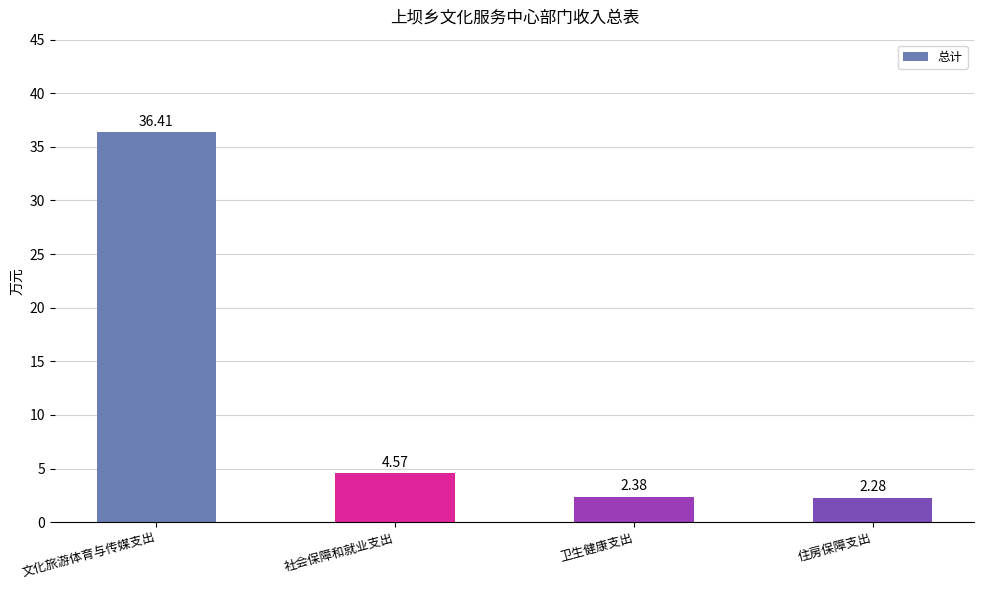

What is the label of the 4th bar from the left?

住房保障支出